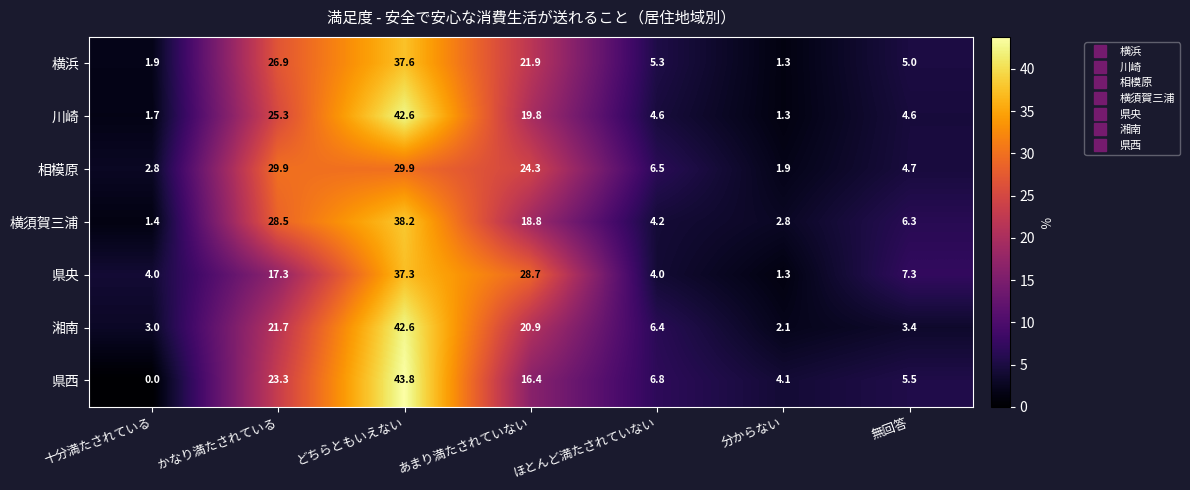

What is the greatest value displayed?

43.8